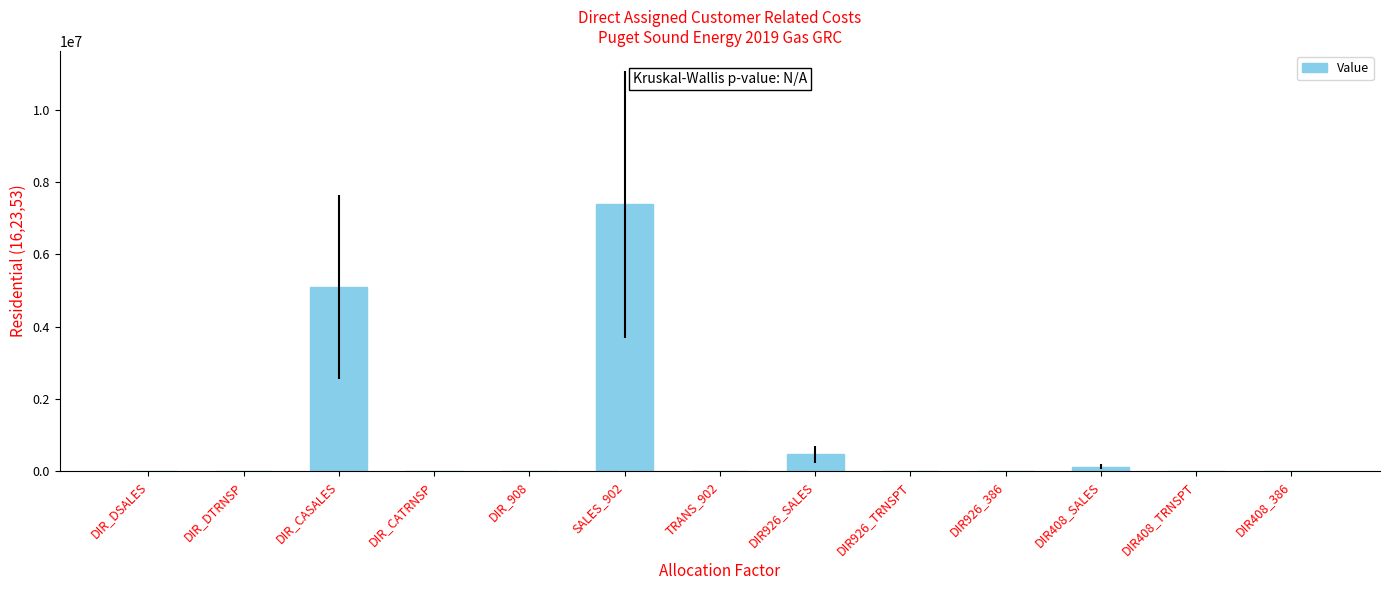

At which category does the chart reach its peak across all series?

SALES_902